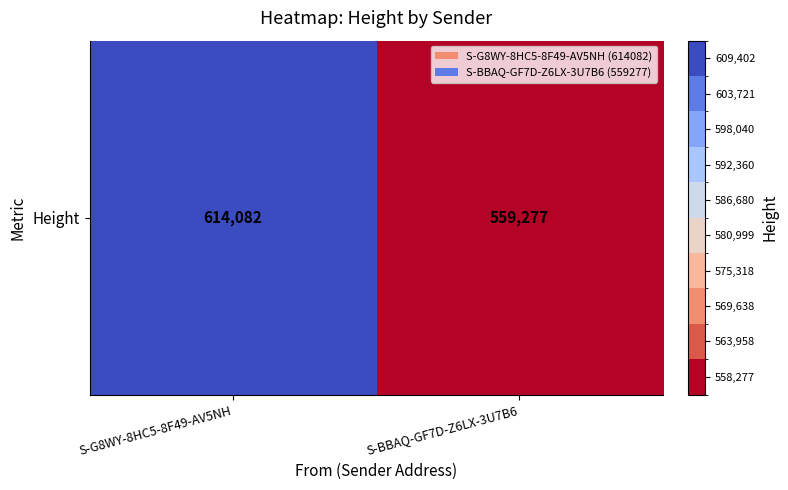

What is the average value?

586680